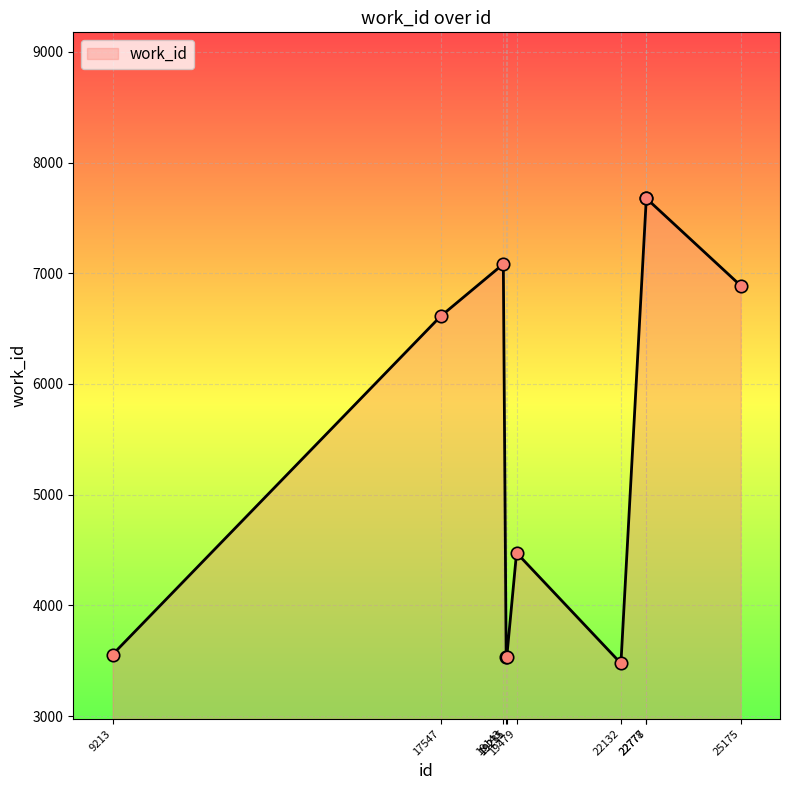

Between 9213 and 22777, which is larger?

22777